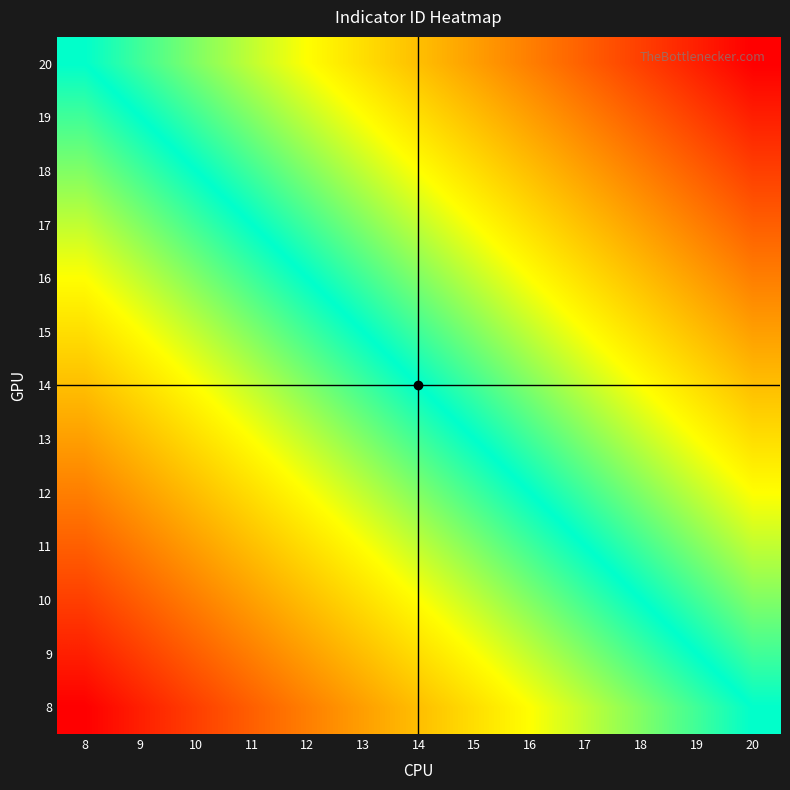

Which has a higher value, 14 or 17?

17